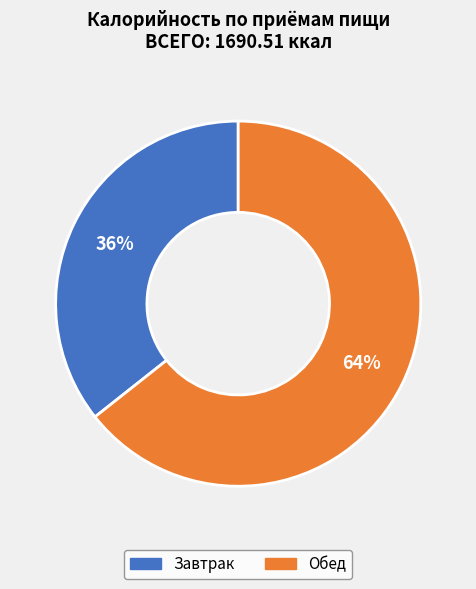

Count the number of slices in the pie.

2